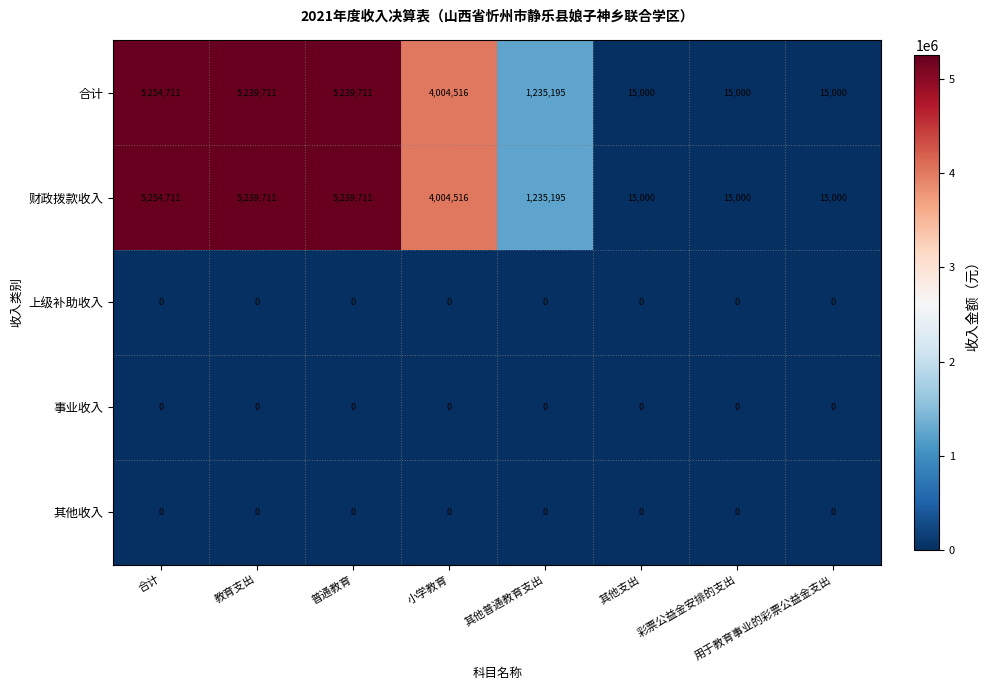

Count the number of categories in the chart.

8